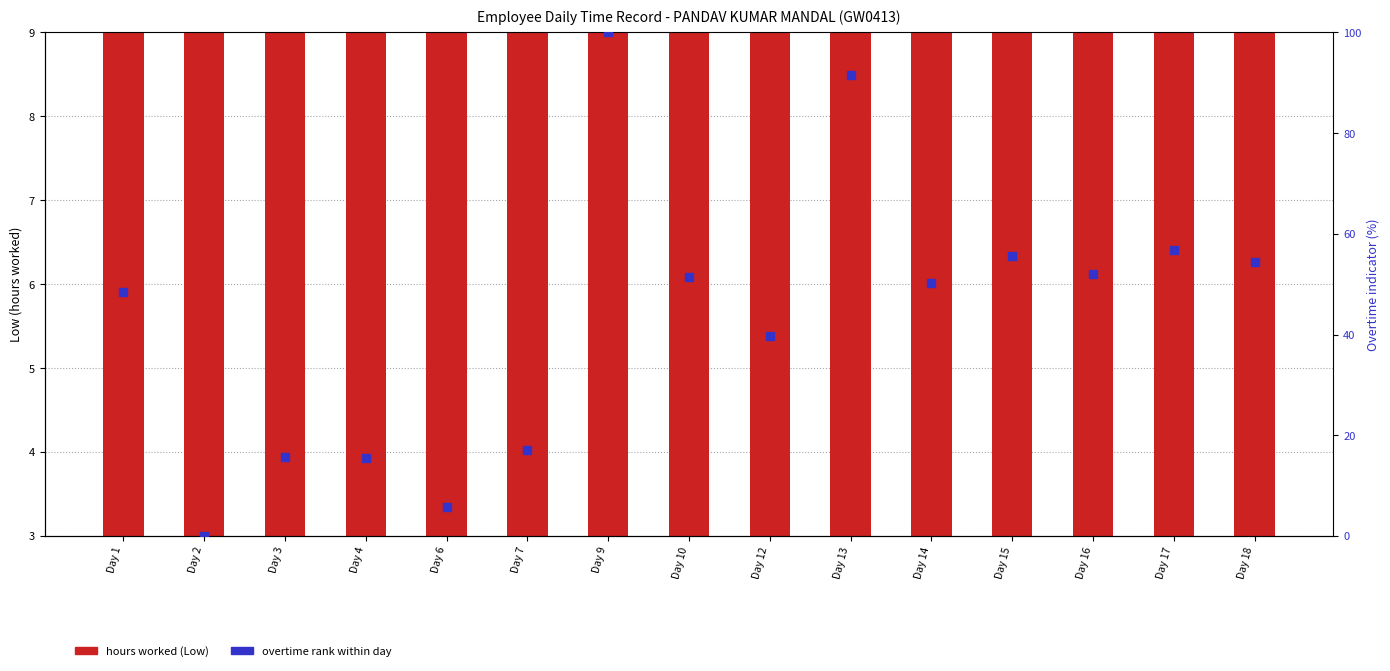

At which category is the sum across all series the highest?

Day 9